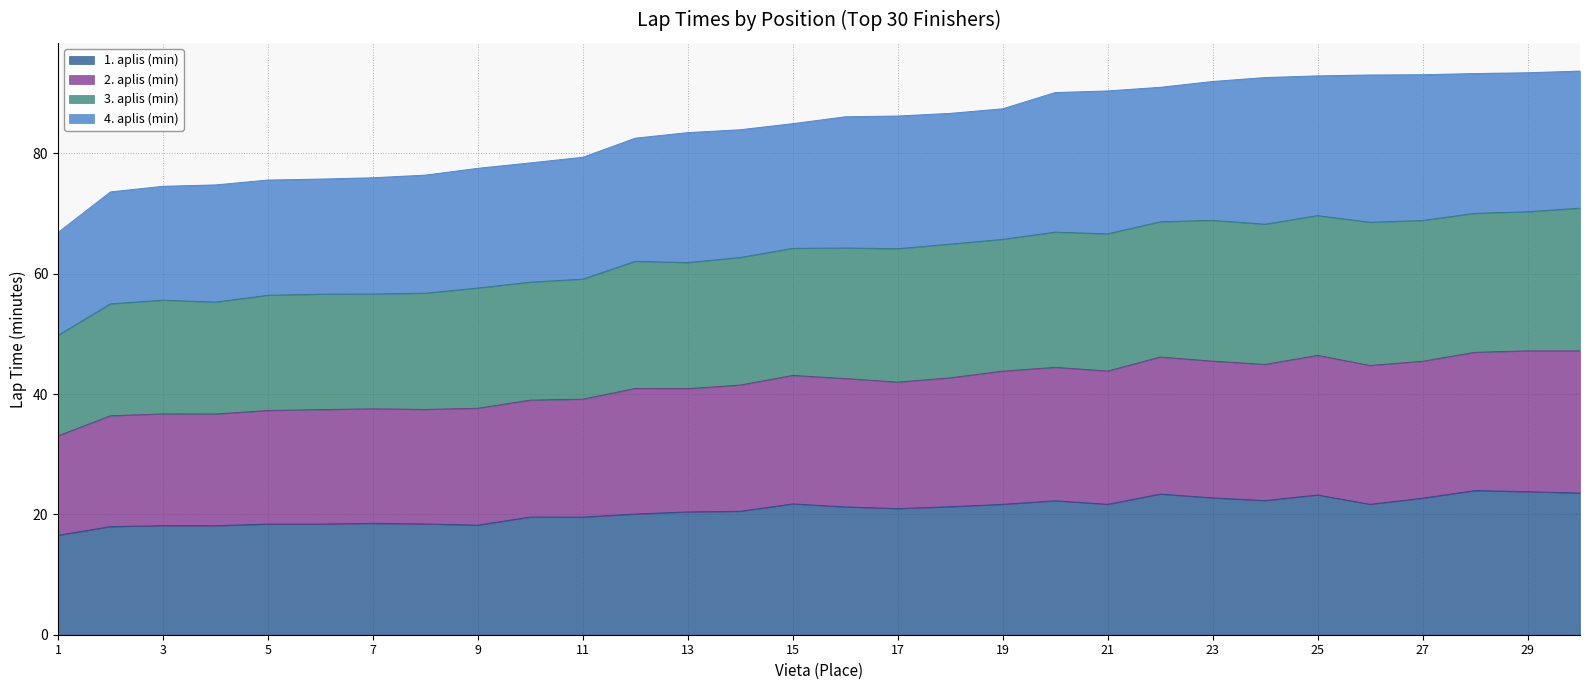

The value of 1. aplis (min) at 7 is 18.5. True or false?

True